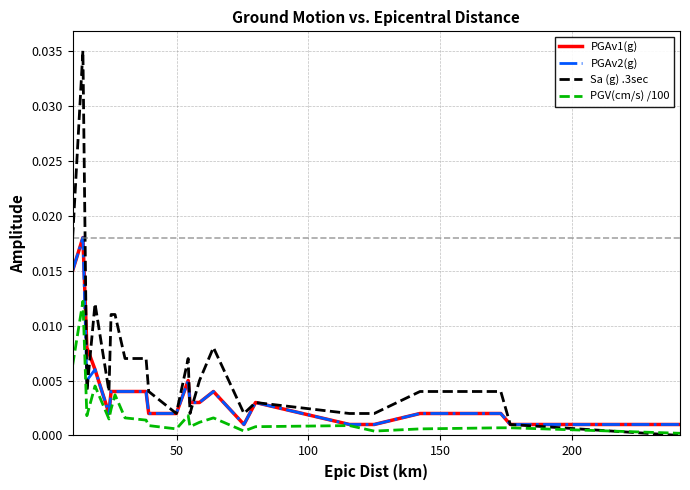

How many series are shown in this chart?

4